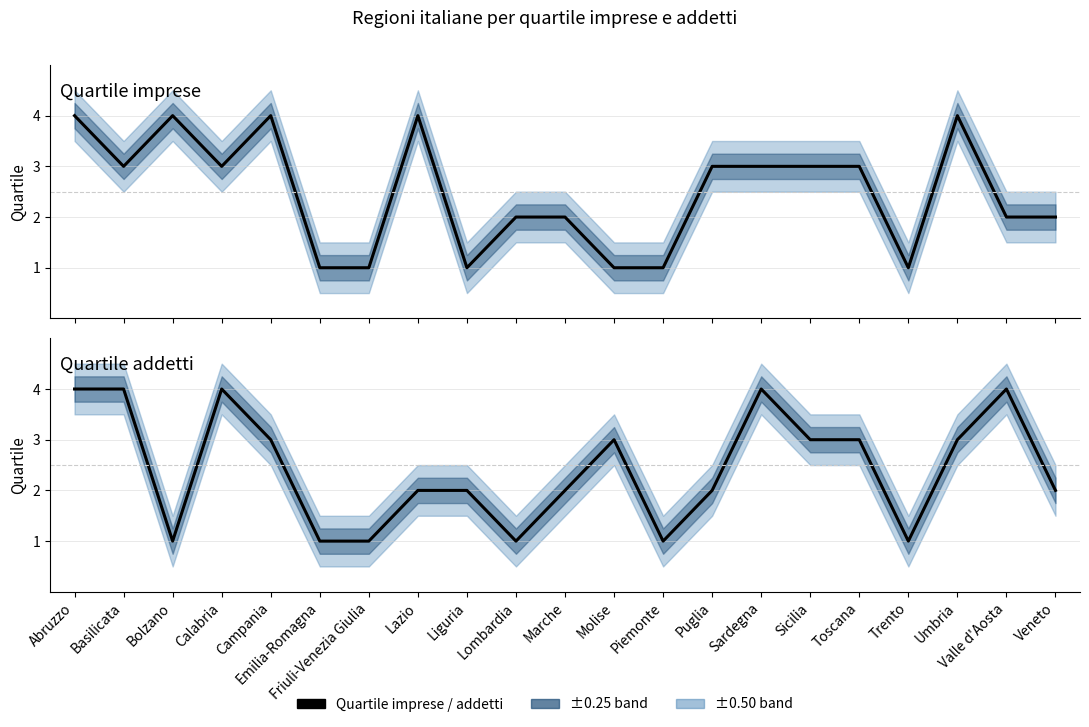

True or false: Quartile imprese and Quartile addetti cross at least once.

True